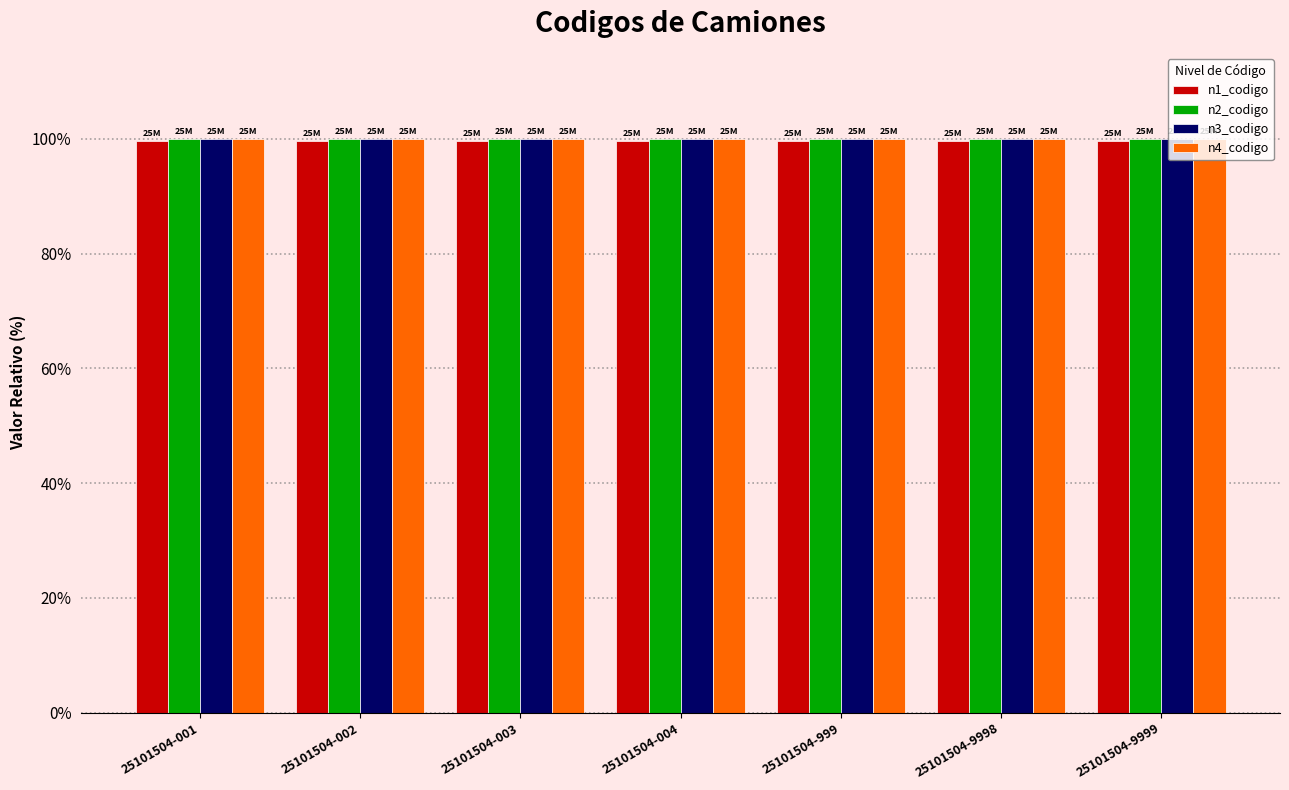

The n3_codigo series shows 100.0 at 25101504-002. True or false?

True